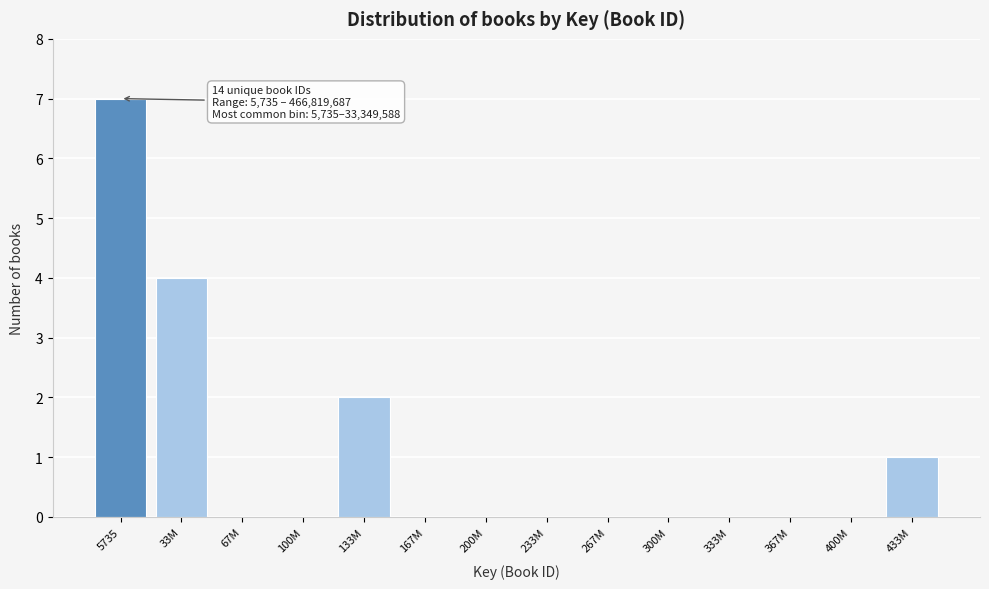

Reading right to left, transcribe all the data shown in this chart.

433M=1	400M=0	367M=0	333M=0	300M=0	267M=0	233M=0	200M=0	167M=0	133M=2	100M=0	67M=0	33M=4	5735=7